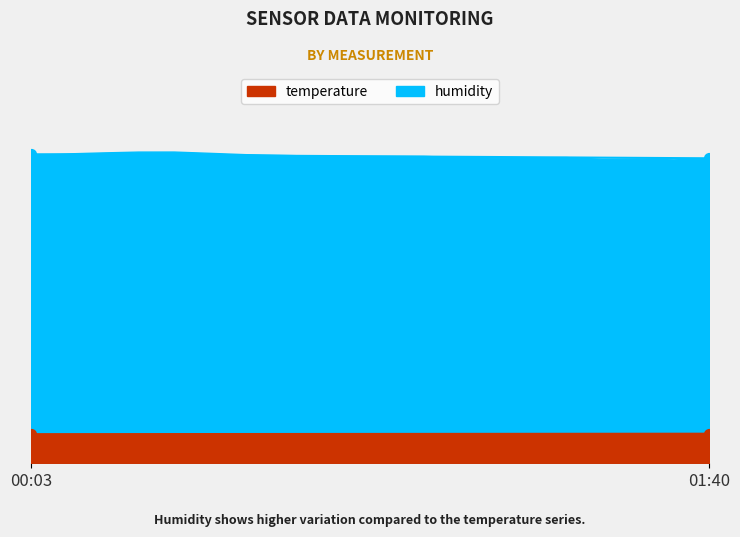

Is the value of temperature at 01:35 greater than the value of humidity at 00:03?

No